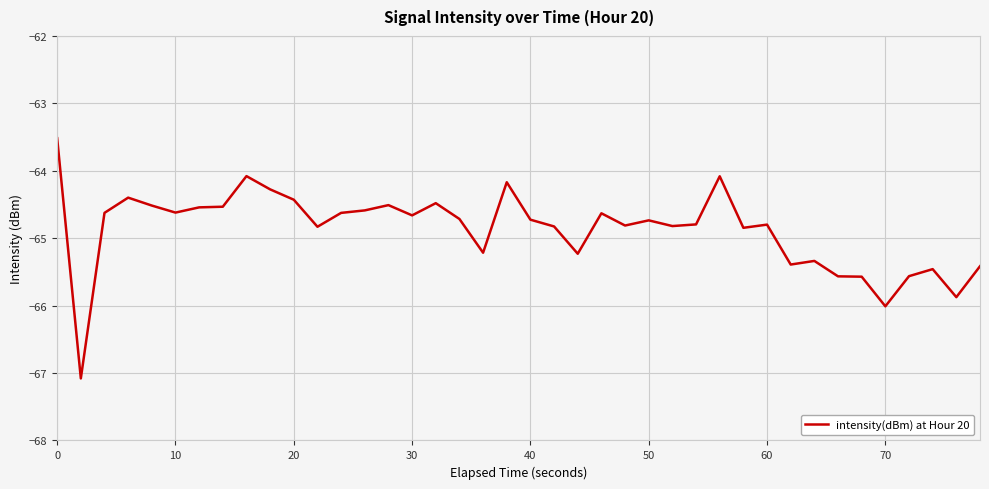

How many categories are shown in the chart?

40